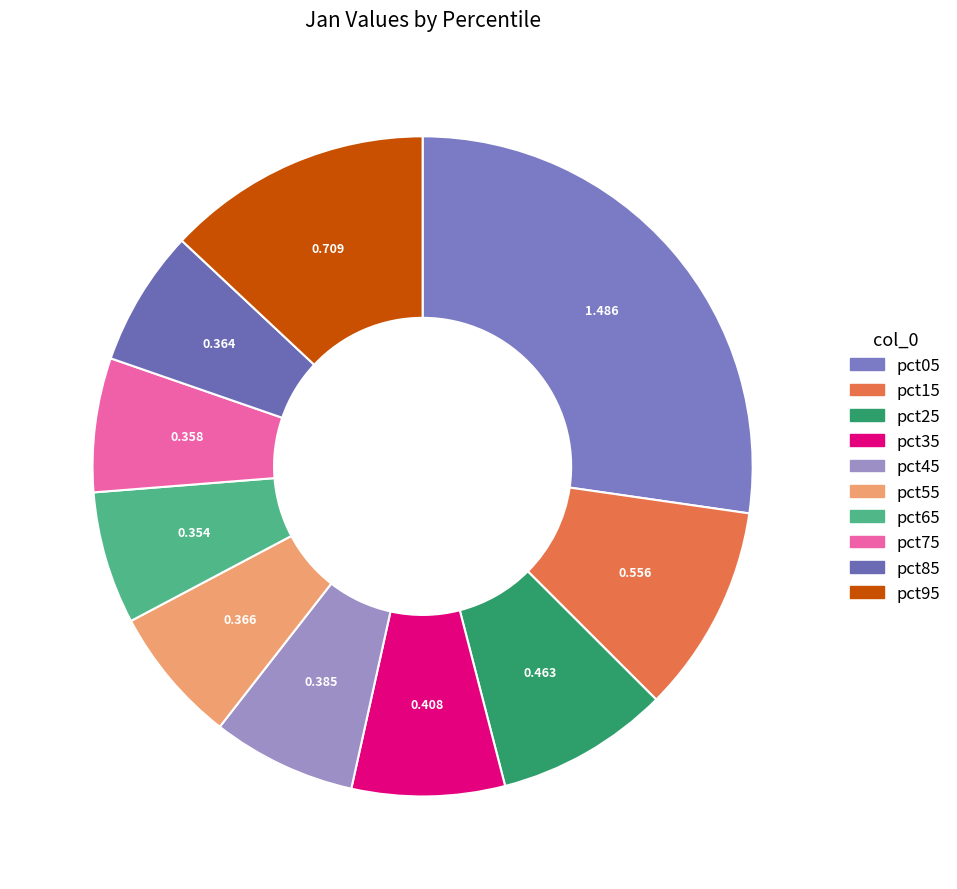

Does pct05 account for over 50% of the chart?

No